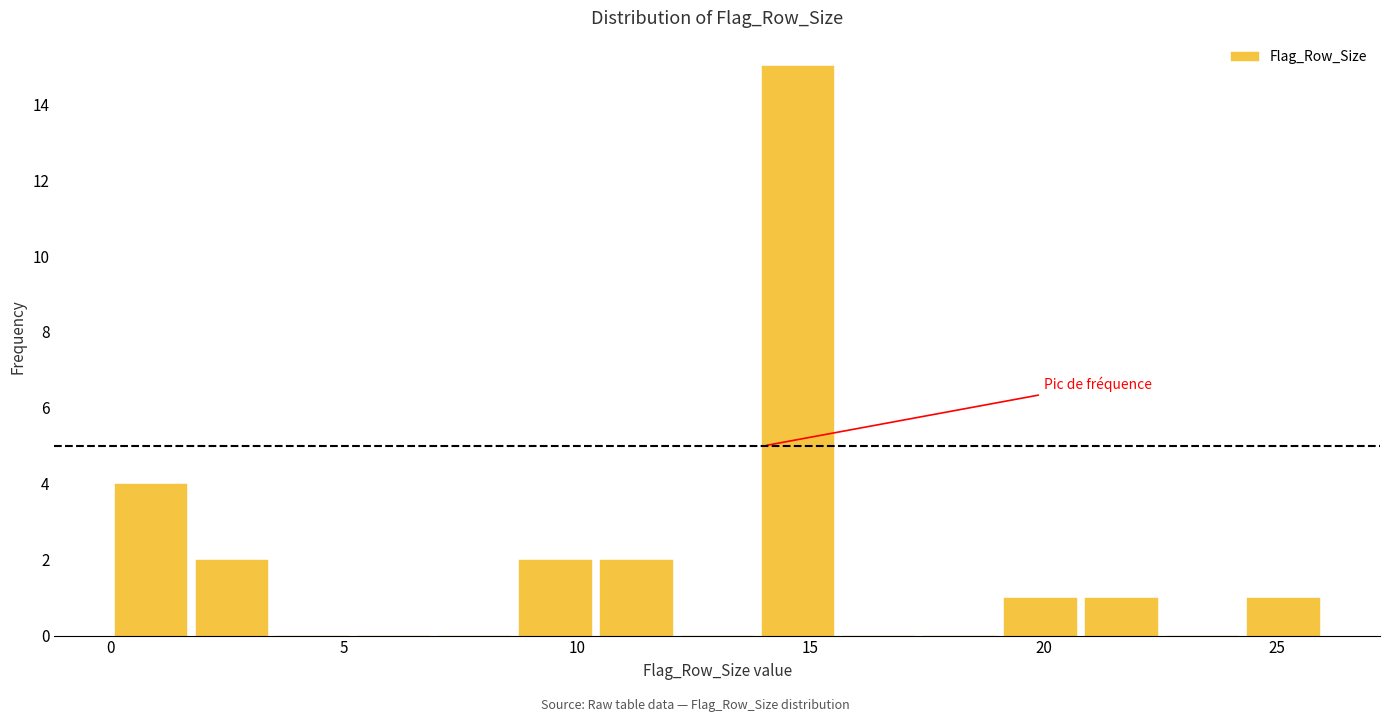

Around what value on the x-axis is the tallest bar? Give the approximate position of its centre, as read against the axis.

14.5